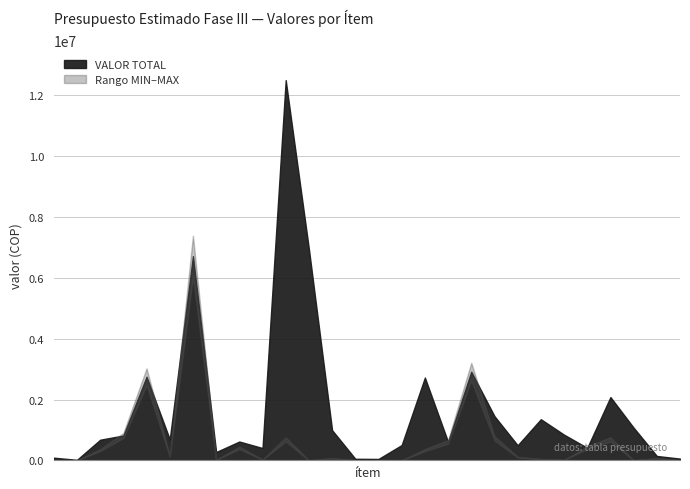

True or false: VALOR MÁXIMO and VALOR MÍNIMO intersect in this chart.

False